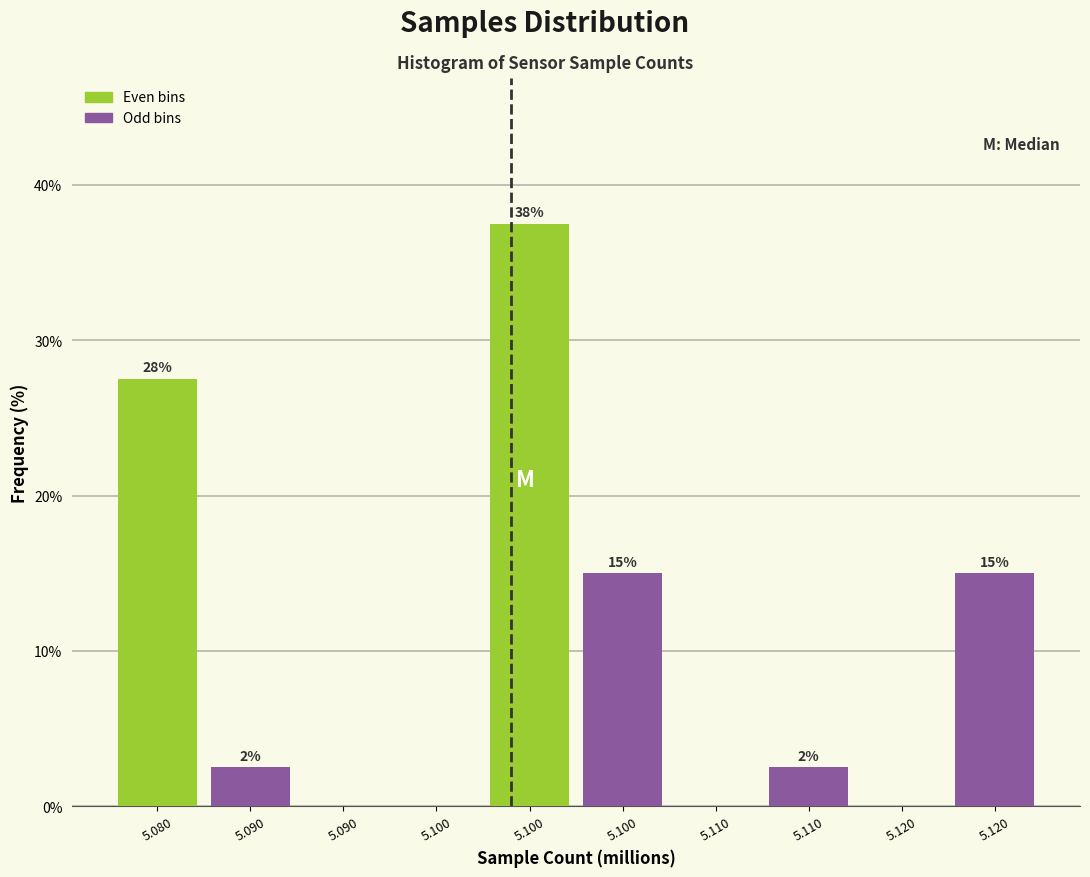

Are the bars grouped side by side (vs. stacked)?

Yes